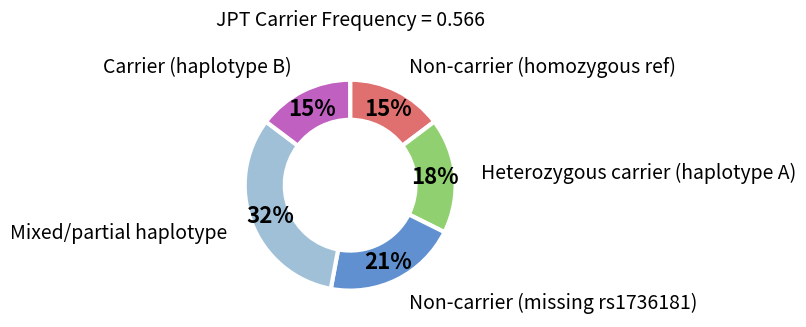

To the nearest percent, what is the average slice percentage?

20%